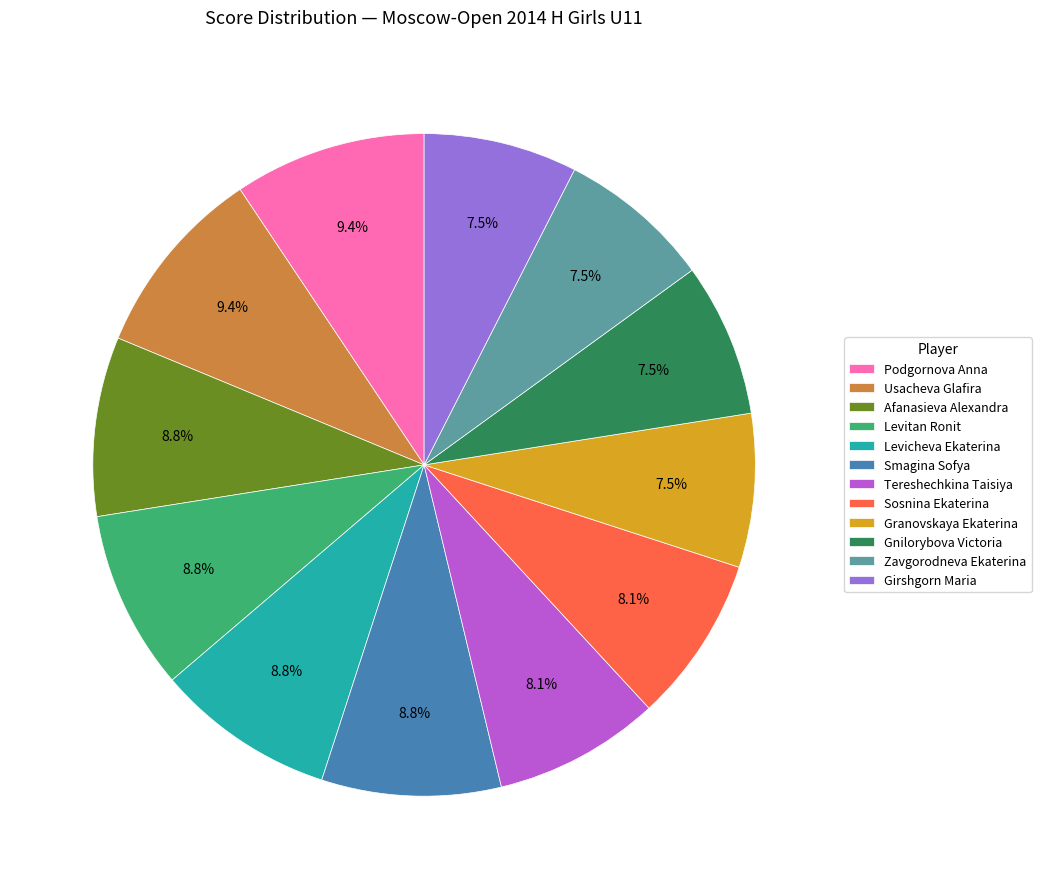

The Sosnina Ekaterina slice represents 1% of the pie. True or false?

False